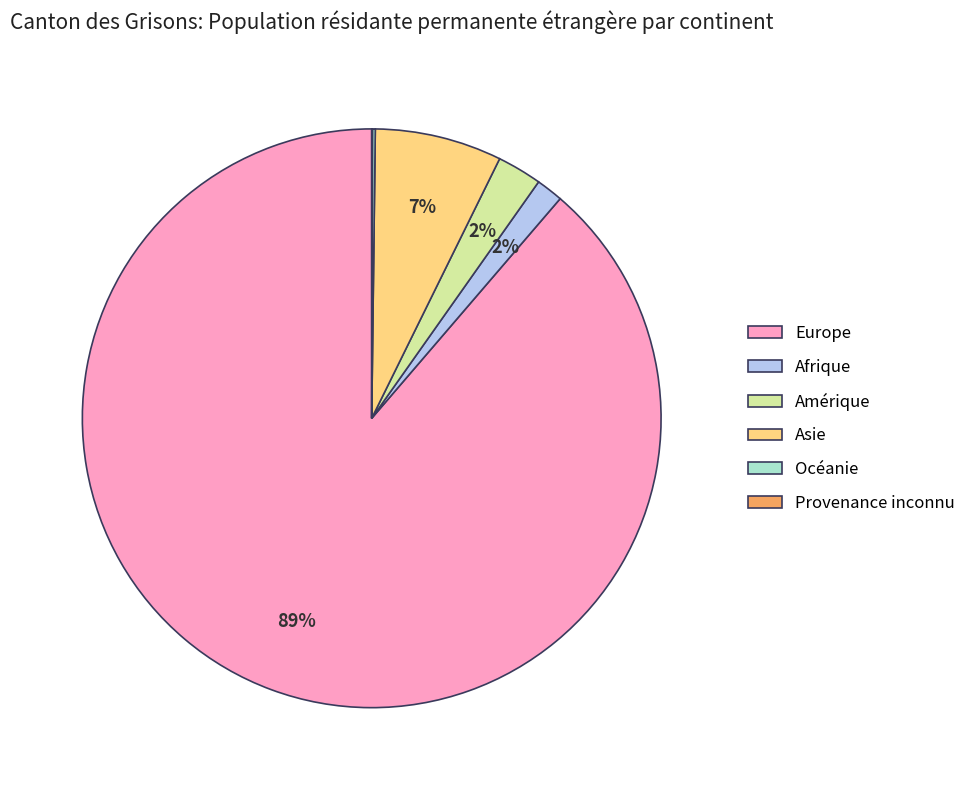

Is it true that Asie is 7% of the pie?

True